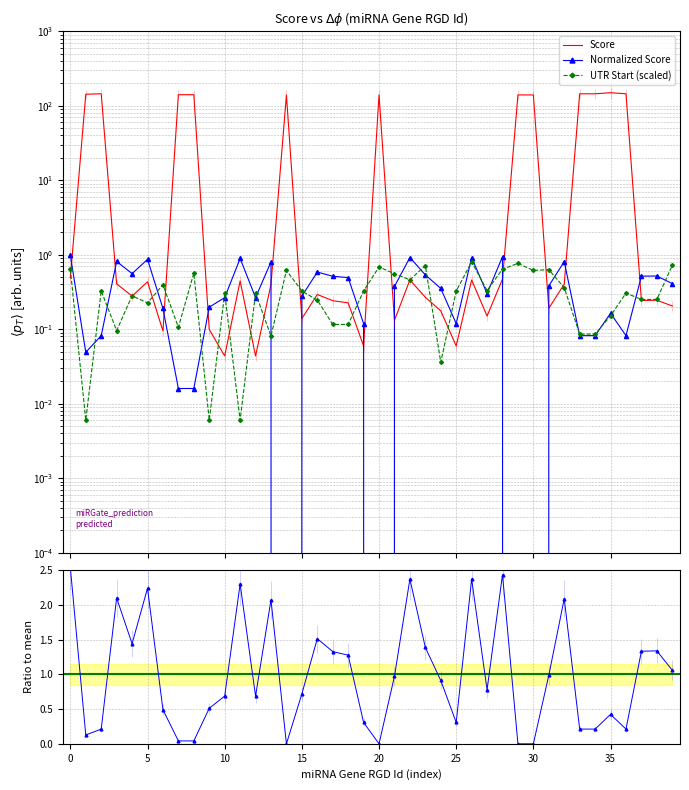

At which category is the sum across all series the highest?

35